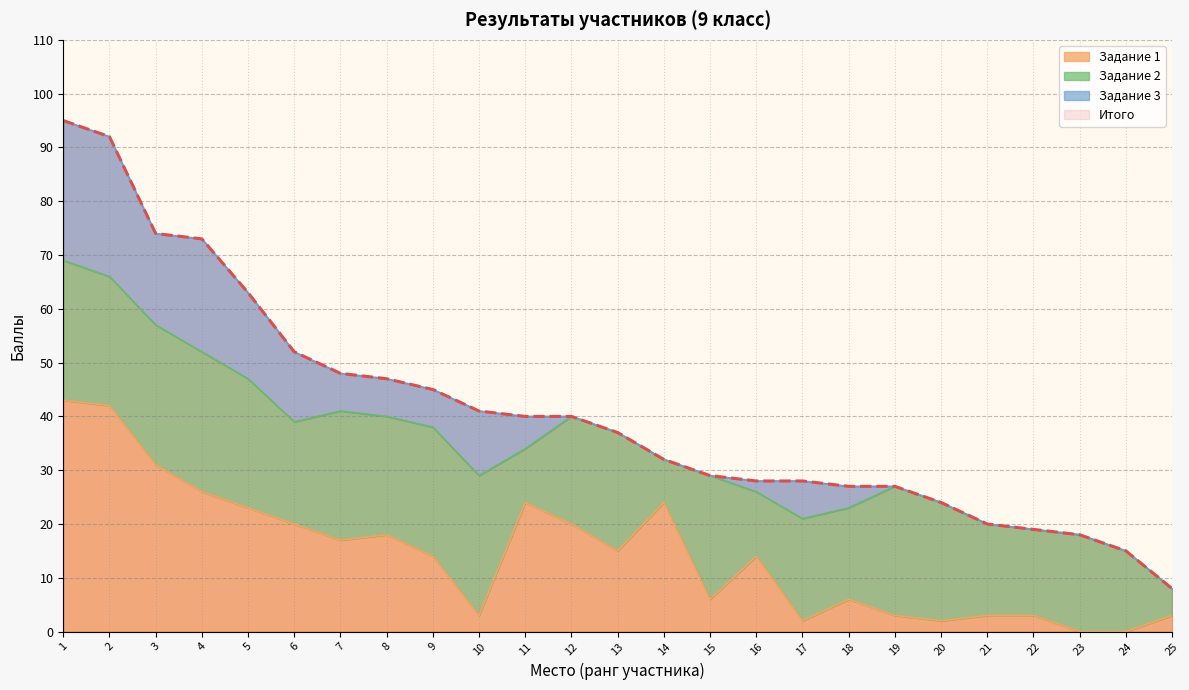

True or false: Итого and Задание 1 intersect in this chart.

False